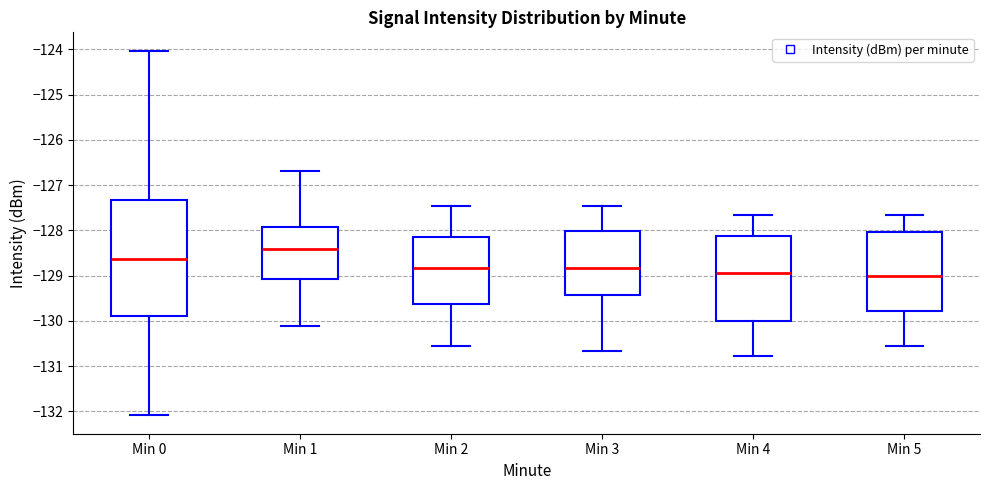

Reading left to right, transcribe this box plot: for each box, give where its median line is, the range the box spans, and where its two whiskers end, as read against the y-axis. The values are not printed on the chart, so give them approximately, as read against the axis.

Min 0: median -128.6, box -129.9 to -127.3, whiskers -132.1 to -124.0
Min 1: median -128.4, box -129.1 to -127.9, whiskers -130.1 to -126.7
Min 2: median -128.8, box -129.6 to -128.1, whiskers -130.6 to -127.4
Min 3: median -128.8, box -129.4 to -128.0, whiskers -130.7 to -127.4
Min 4: median -128.9, box -130.0 to -128.1, whiskers -130.8 to -127.6
Min 5: median -129.0, box -129.8 to -128.0, whiskers -130.6 to -127.6